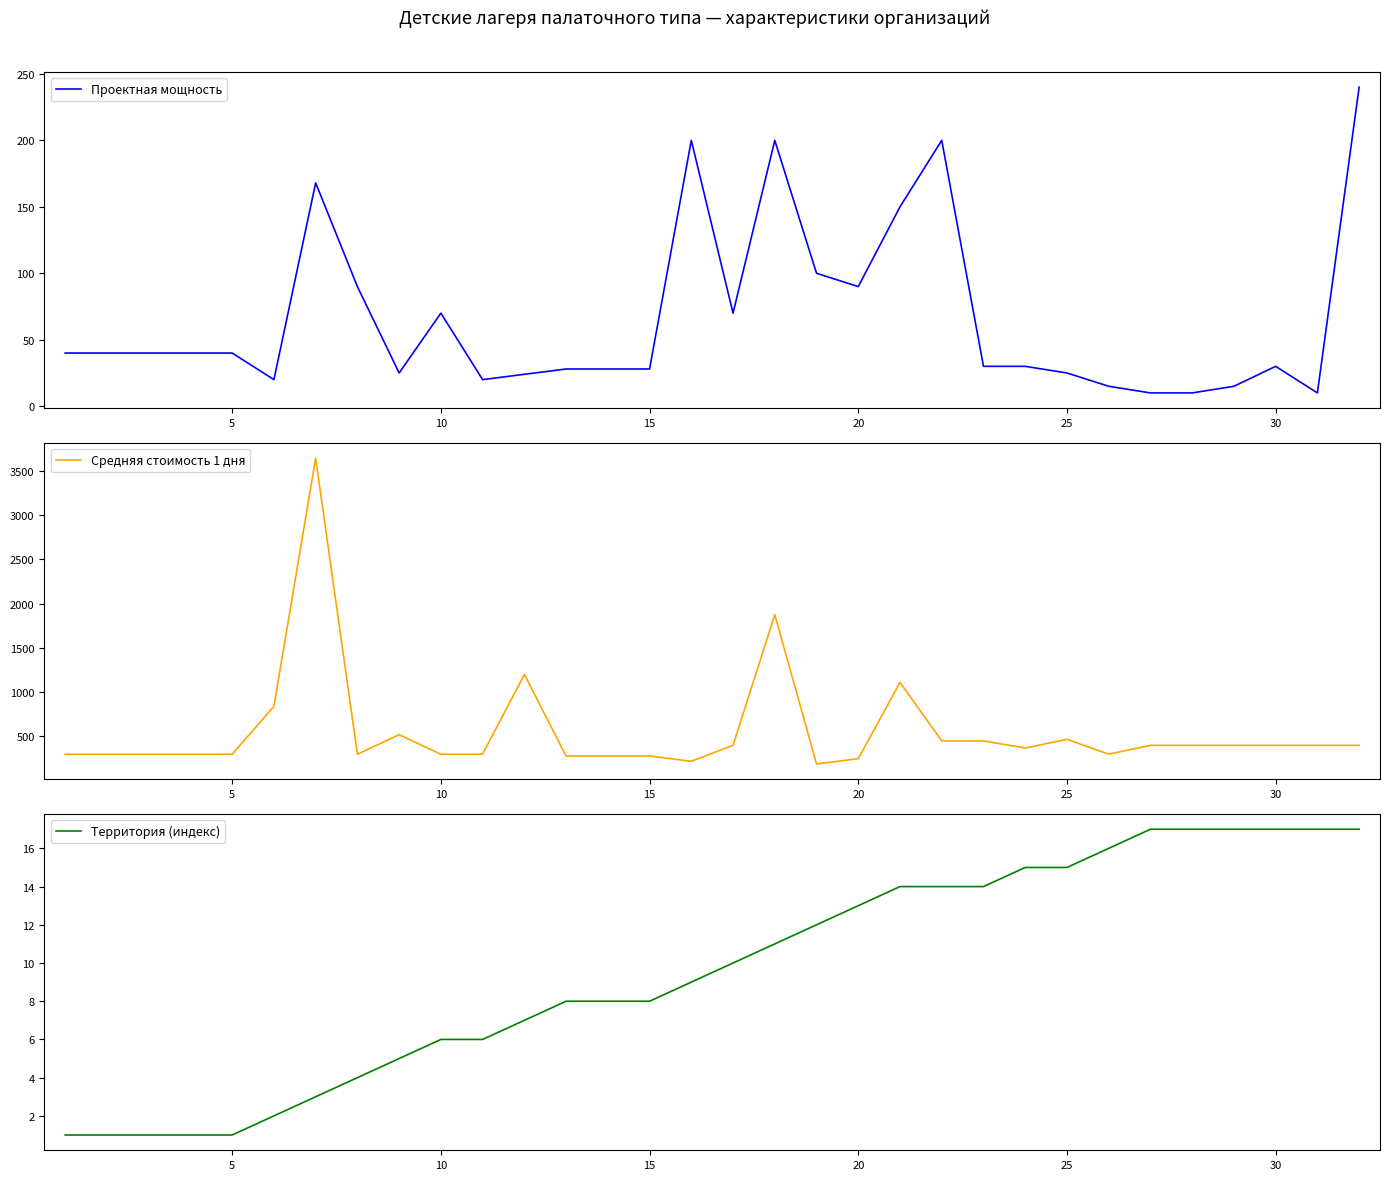

The Территория (индекс) series shows 17 at 30. True or false?

True